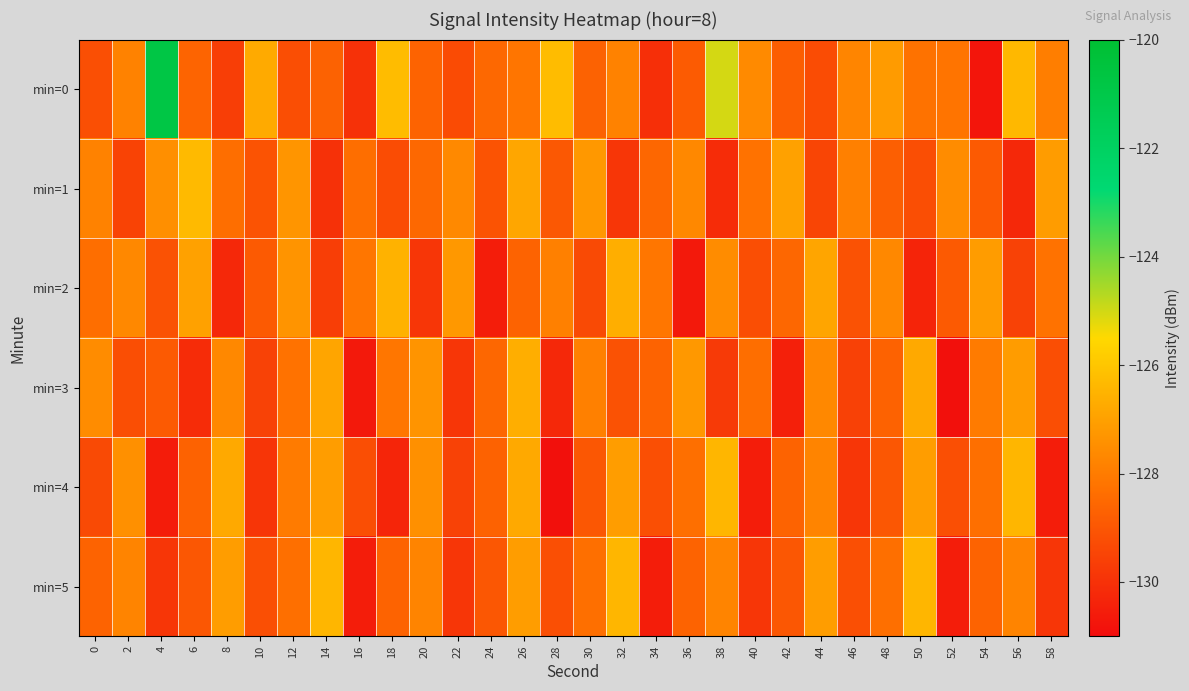

Rank the series at 2 from lowest to highest value.

min=1, min=3, min=0, min=5, min=2, min=4